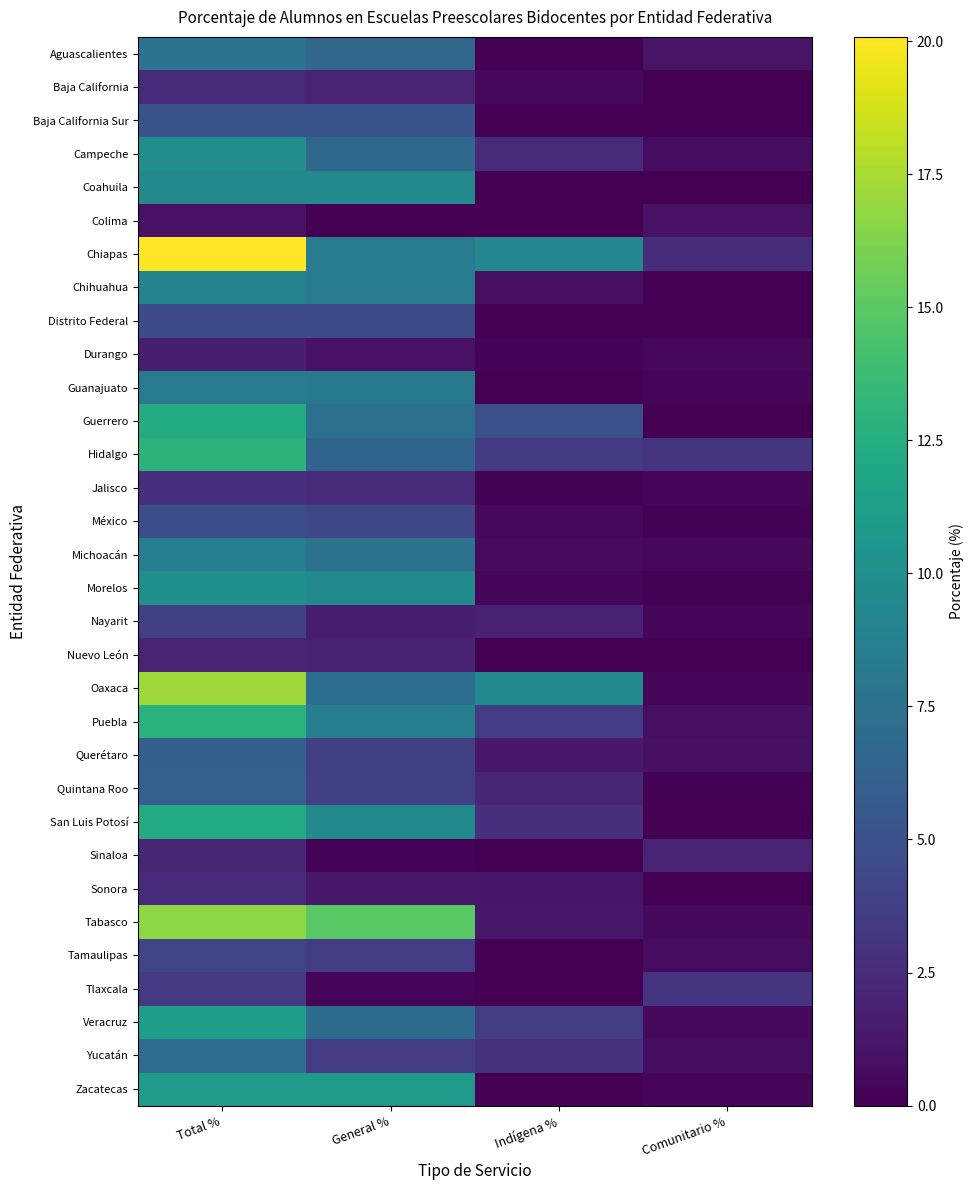

Count the number of categories in the chart.

4